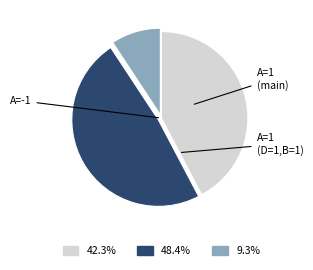

Is there a majority slice in this chart?

No